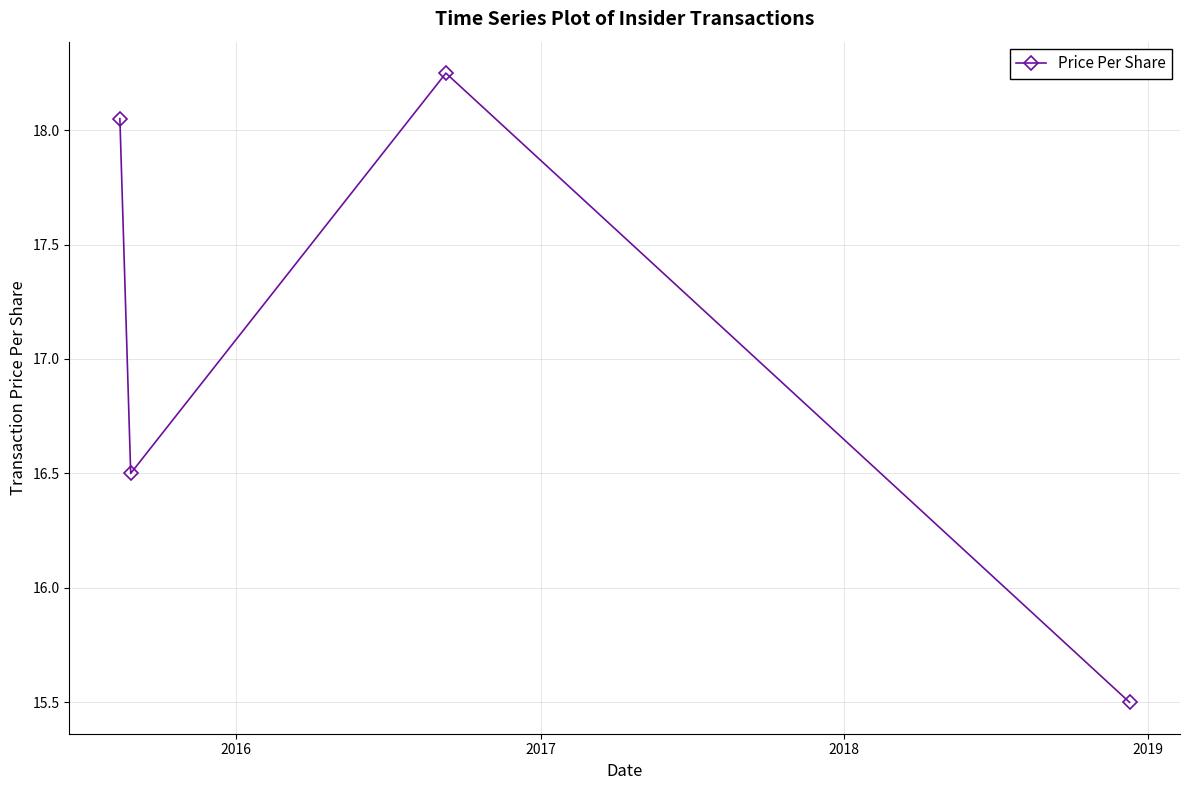

What is the value of the 4th point from the left?

15.5